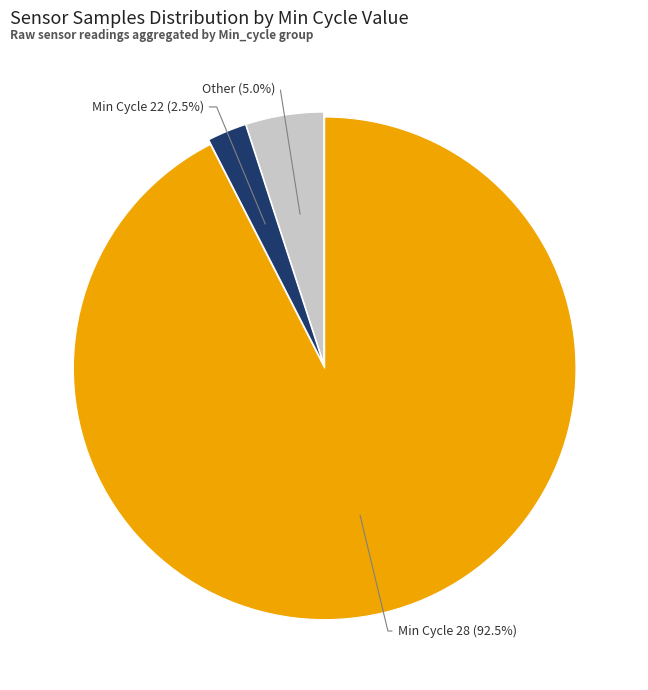

Count the number of slices in the pie.

3